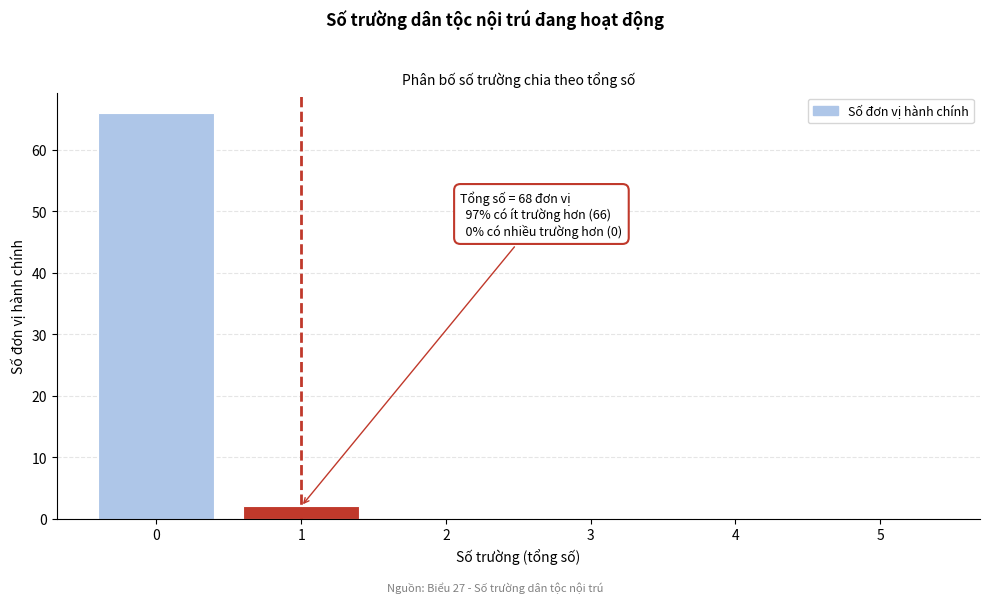

Reading left to right, extract all data points from this chart.

0=66	1=2	2=0	3=0	4=0	5=0